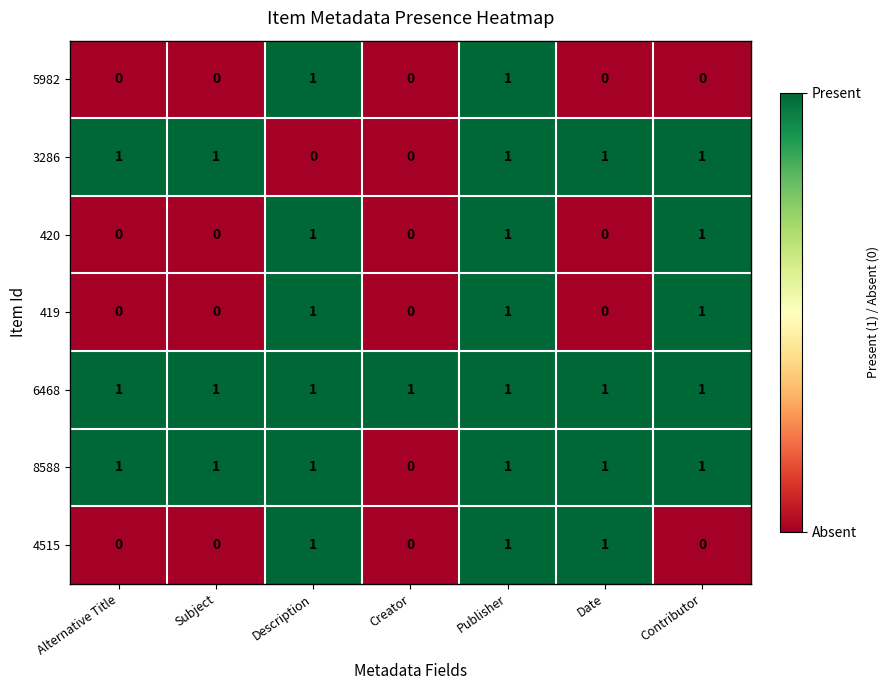

Which category has the lowest value in the 8588 series?

Creator